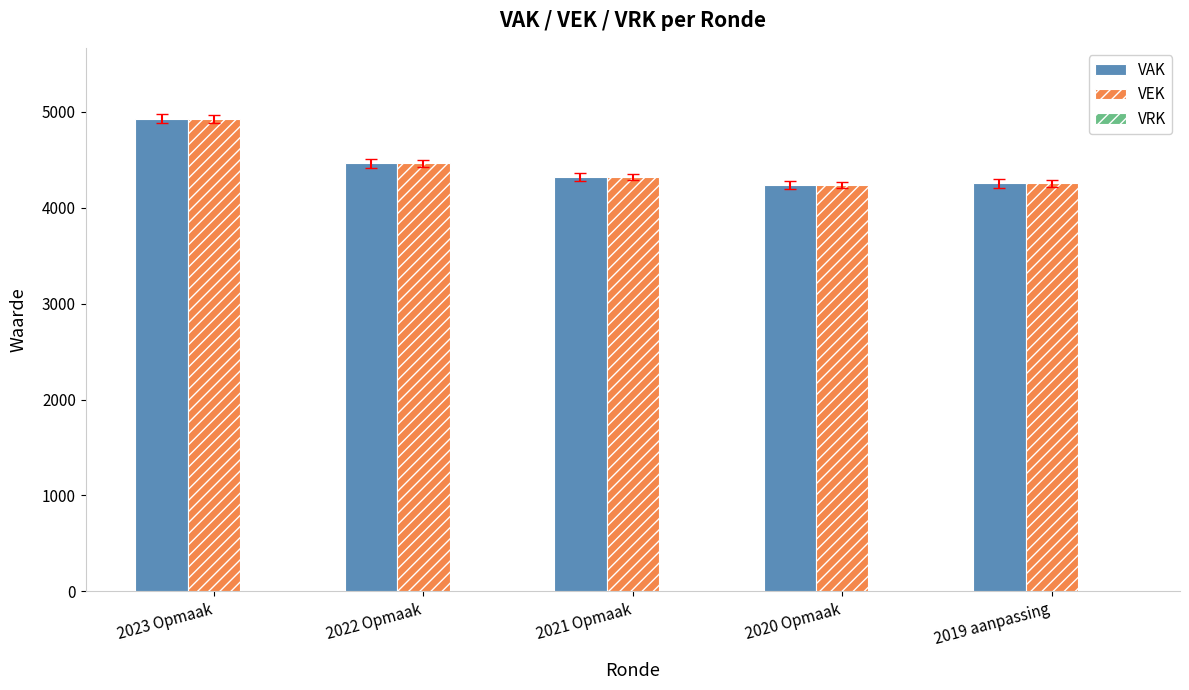

At which category is the sum across all series the highest?

2023 Opmaak